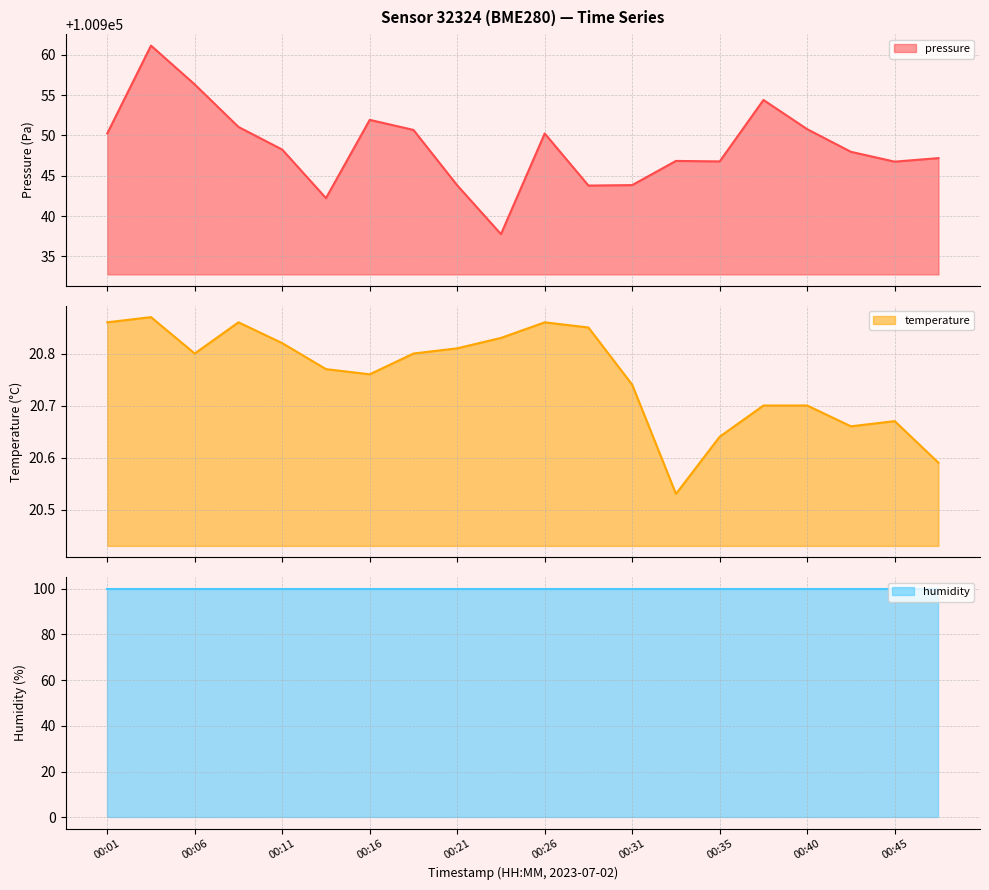

At which label is temperature closest to 20?

00:33